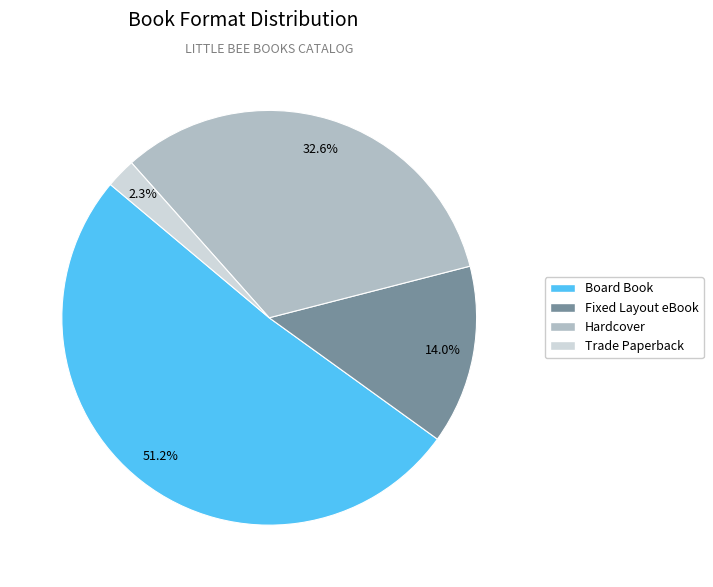

Combined, what portion of the pie is Hardcover and Trade Paperback?

34.9%